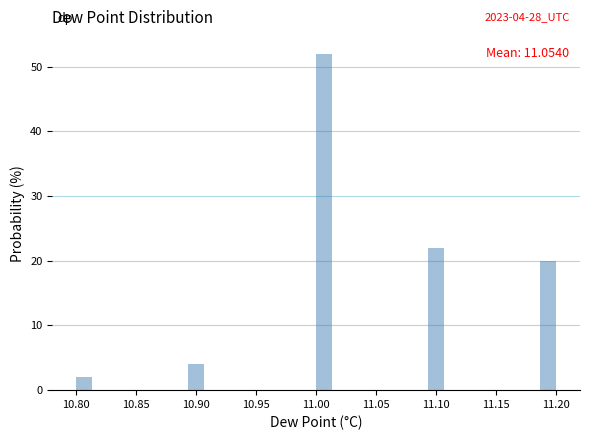

Read against the x-axis, roughly where is the centre of the tallest bar?

11.005